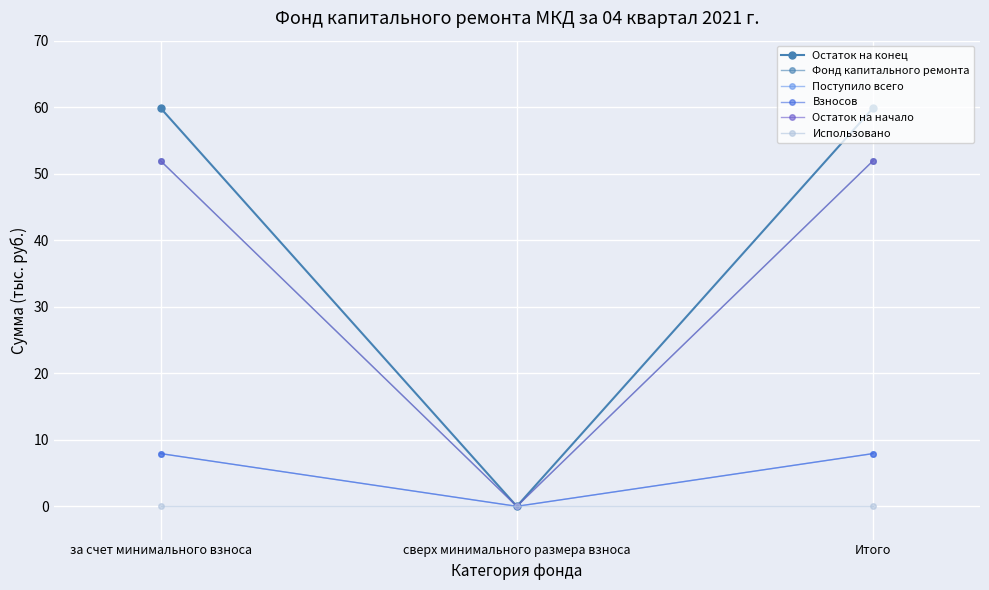

Does the chart display data point markers on the line(s)?

Yes